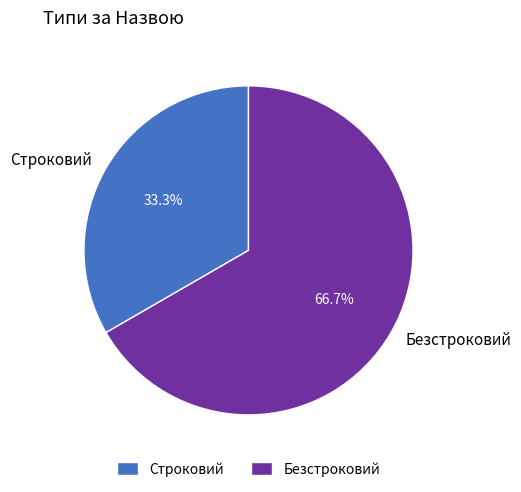

The Безстроковий slice represents 67% of the pie. True or false?

True